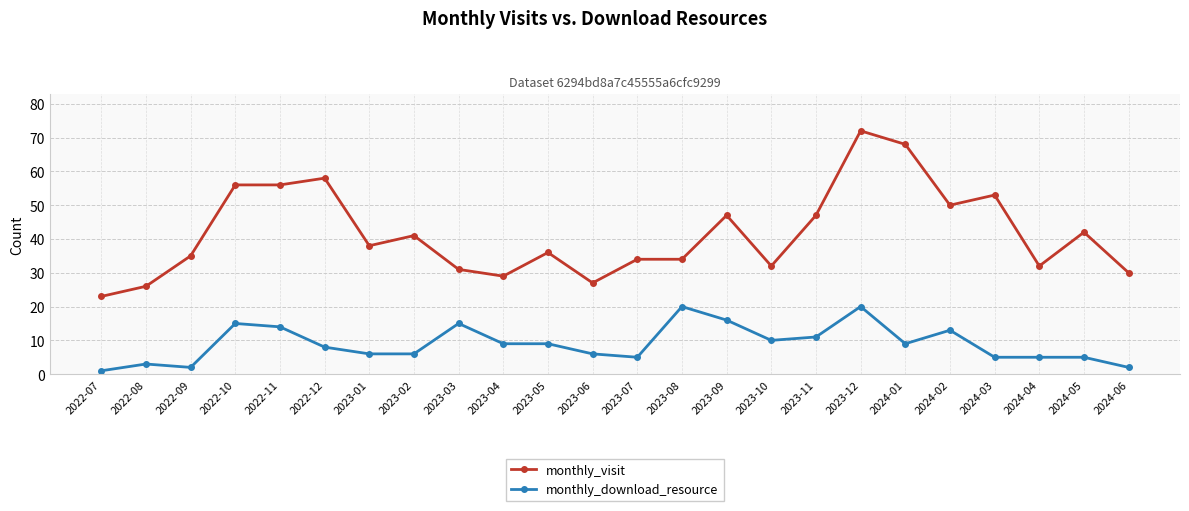

Where is the first local maximum for monthly_download_resource?

2022-08